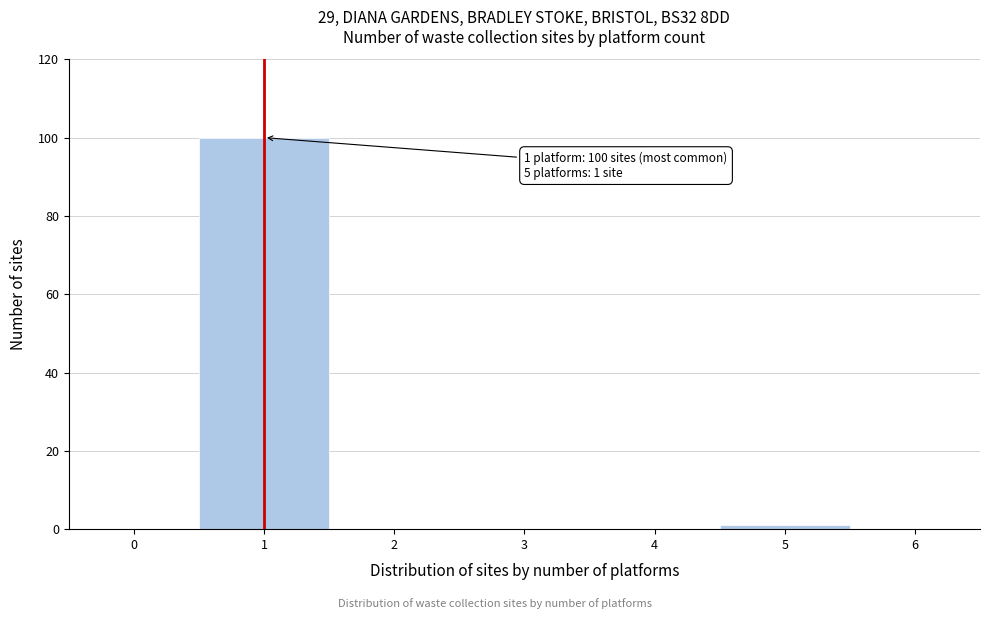

Over which range of the x-axis is the bar tallest?

0.5 to 1.5